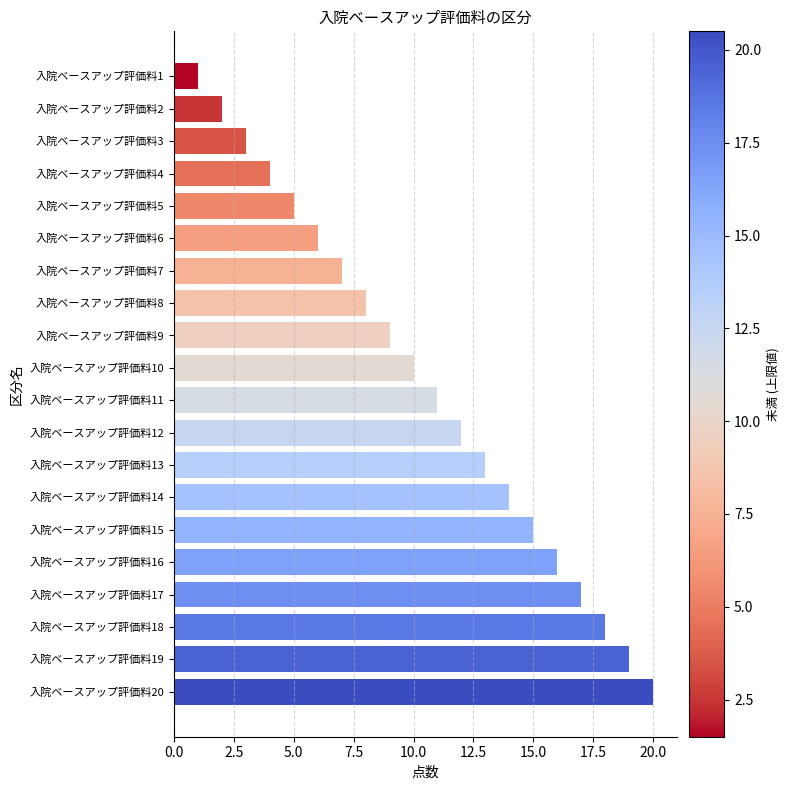

Rank the categories by value from lowest to highest.

入院ベースアップ評価料1, 入院ベースアップ評価料2, 入院ベースアップ評価料3, 入院ベースアップ評価料4, 入院ベースアップ評価料5, 入院ベースアップ評価料6, 入院ベースアップ評価料7, 入院ベースアップ評価料8, 入院ベースアップ評価料9, 入院ベースアップ評価料10, 入院ベースアップ評価料11, 入院ベースアップ評価料12, 入院ベースアップ評価料13, 入院ベースアップ評価料14, 入院ベースアップ評価料15, 入院ベースアップ評価料16, 入院ベースアップ評価料17, 入院ベースアップ評価料18, 入院ベースアップ評価料19, 入院ベースアップ評価料20